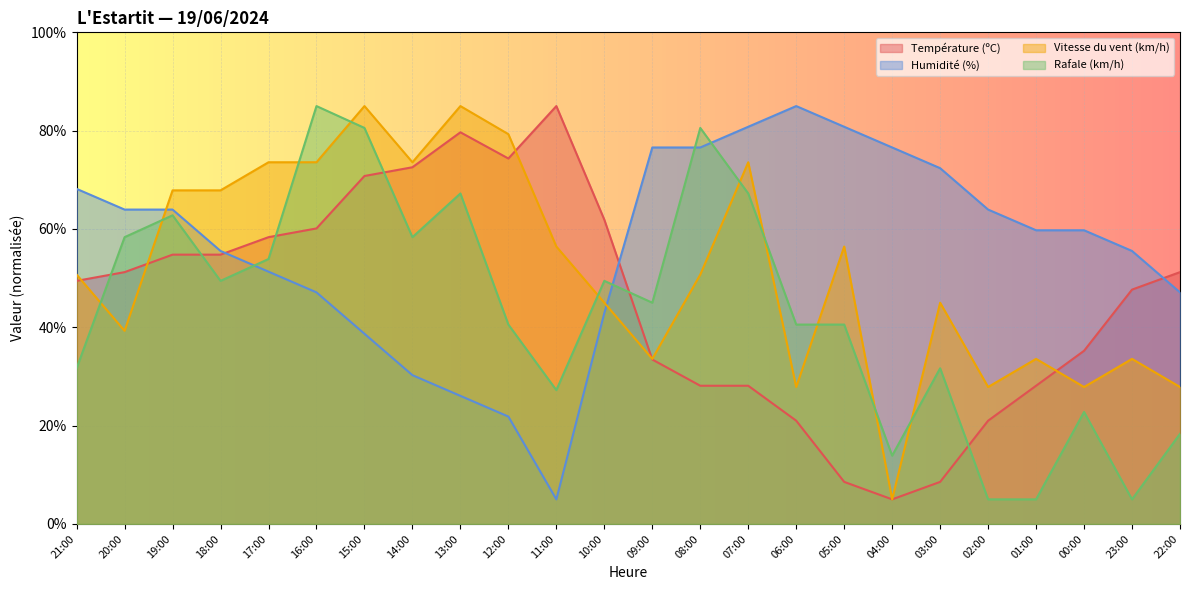

What is the label of the 5th point from the right?

02:00